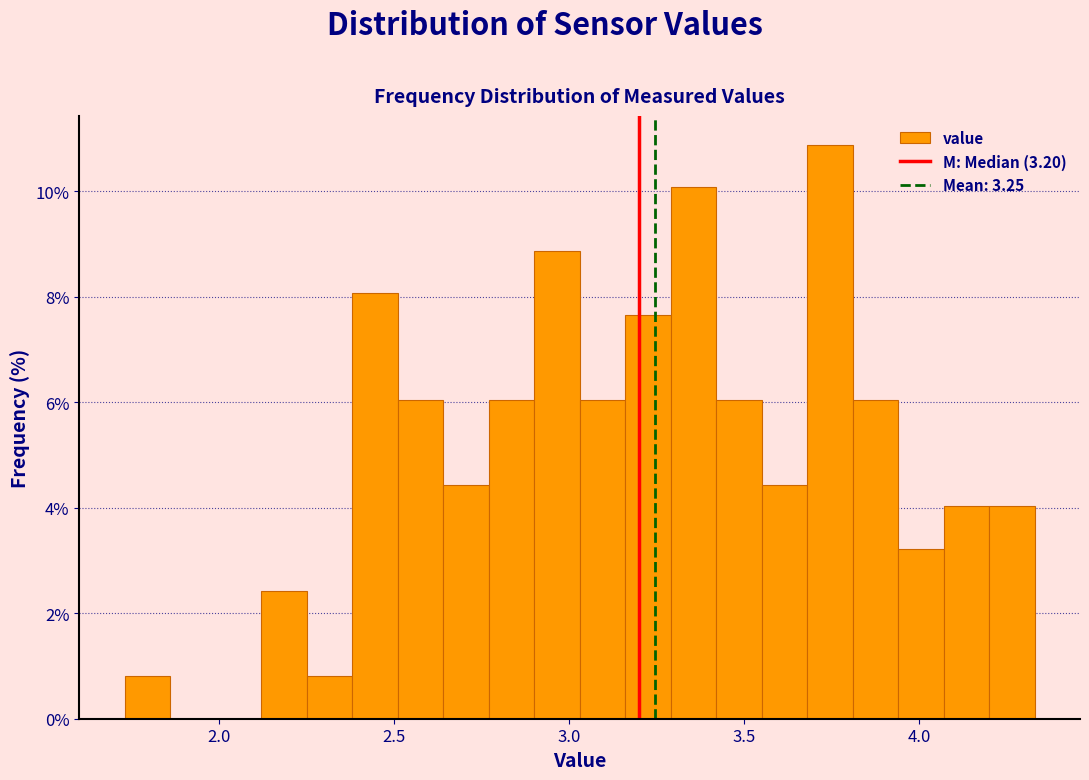

Around what value on the x-axis is the tallest bar? Give the approximate position of its centre, as read against the axis.

3.75